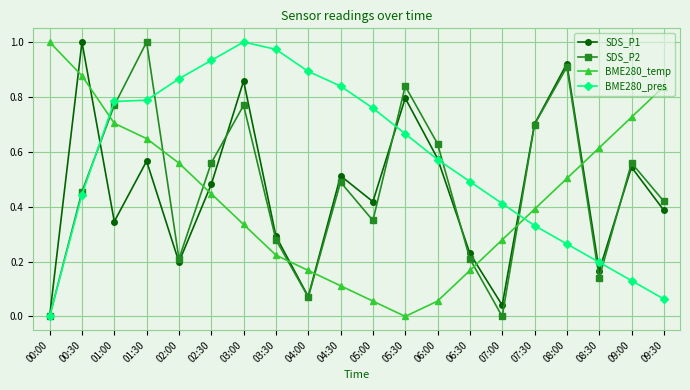

What position from the left is 05:00?

11